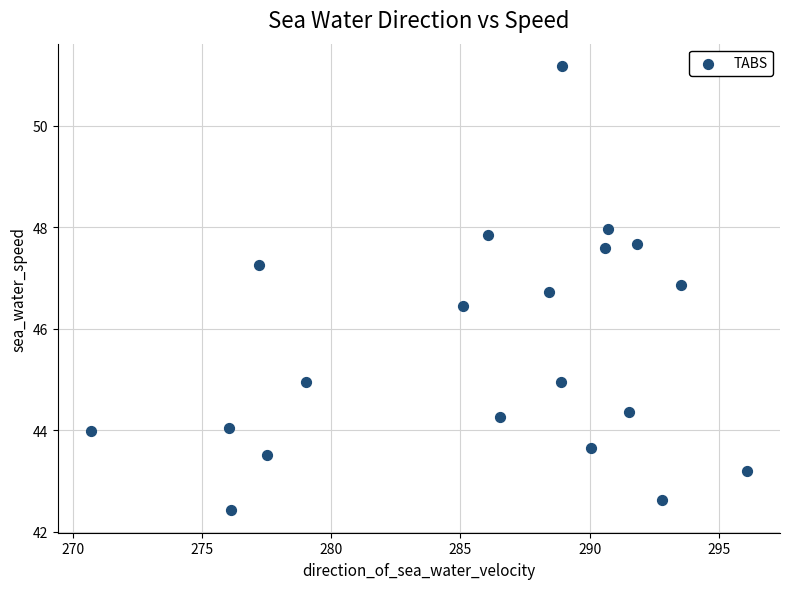

What Y value in the scatter plot is closest to 46?

46.4